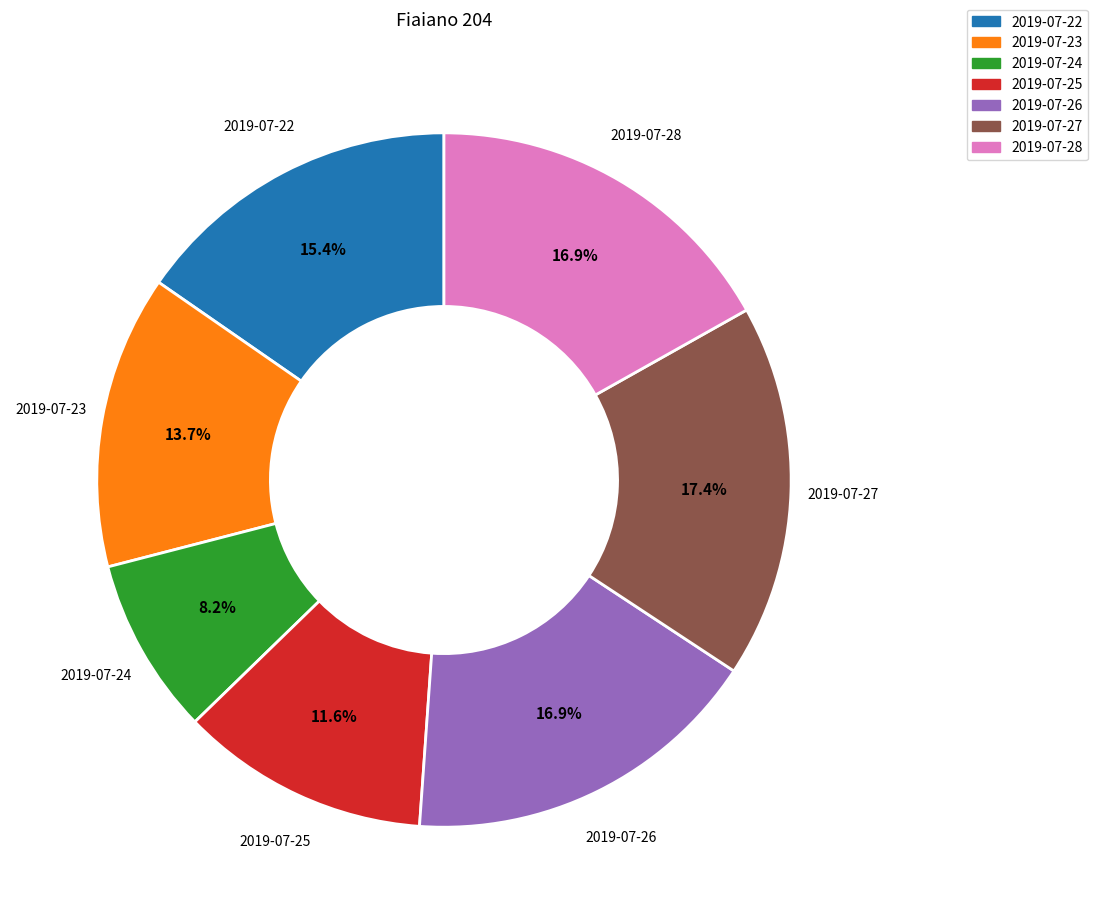

How much of the chart is everything except 2019-07-27?

82.6%